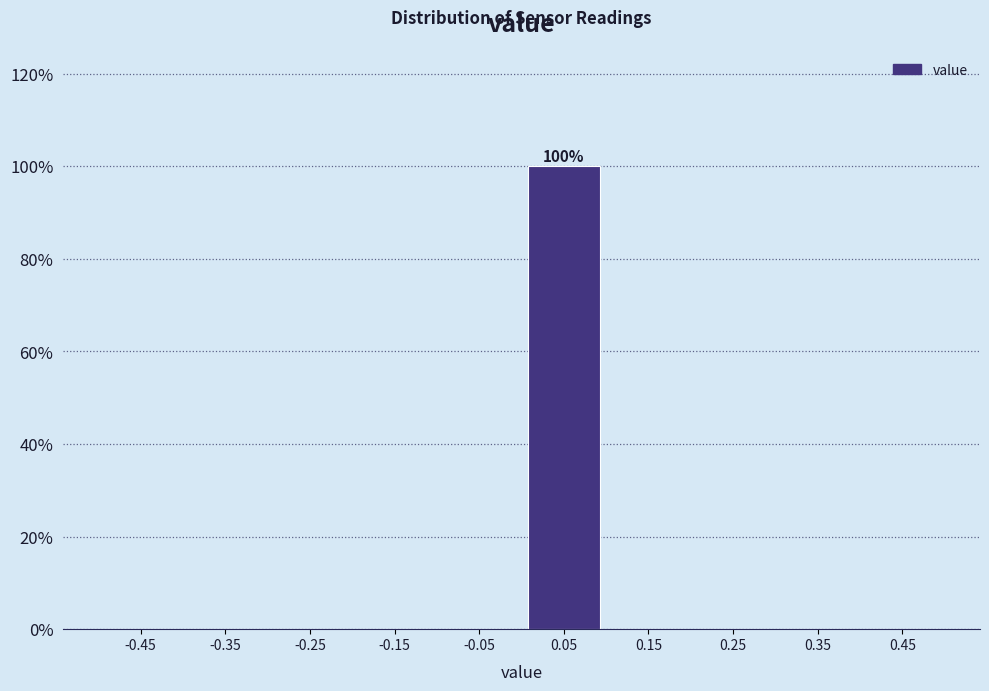

Over which range of the x-axis is the bar tallest?

0.0 to 0.1